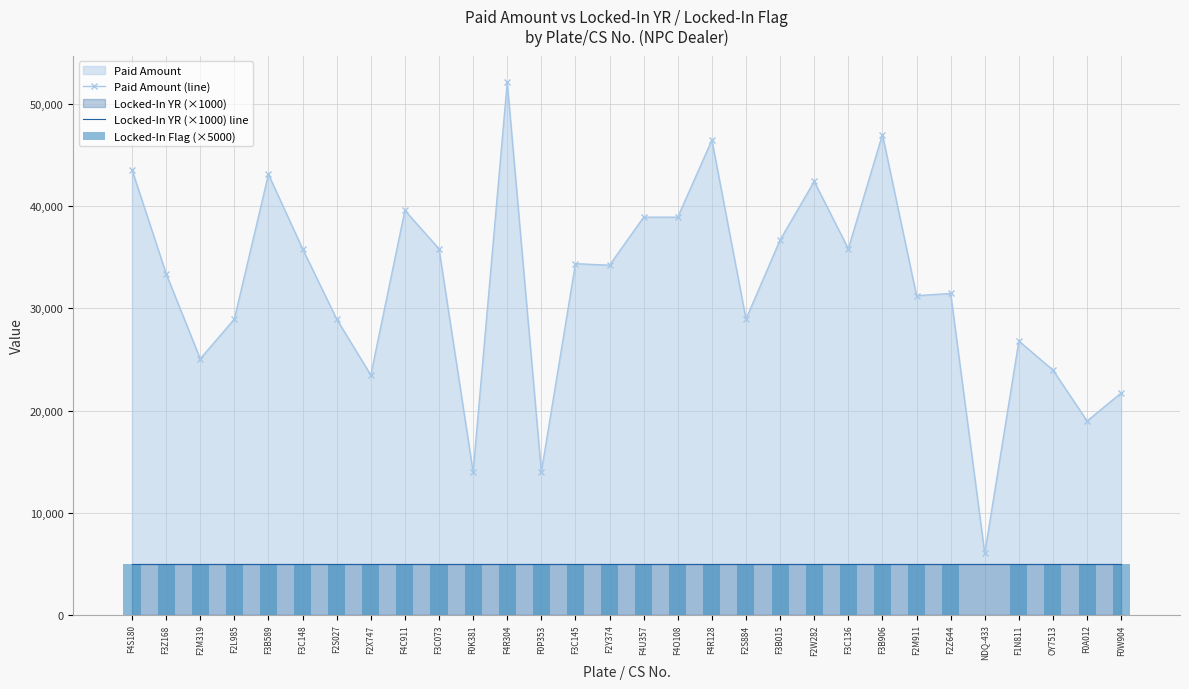

At which category does the chart reach its peak across all series?

F4R304